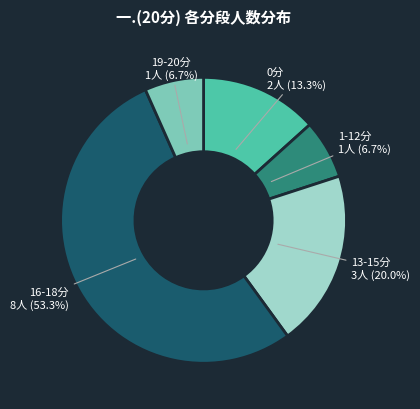

Is there a majority slice in this chart?

Yes